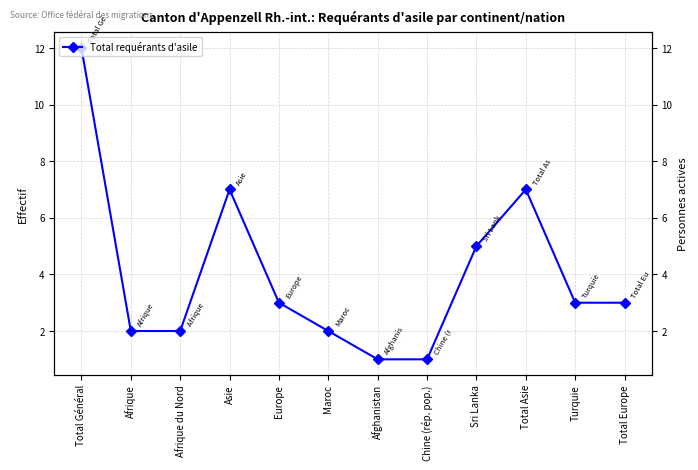

The chart shows a value of 7 at Asie. True or false?

True